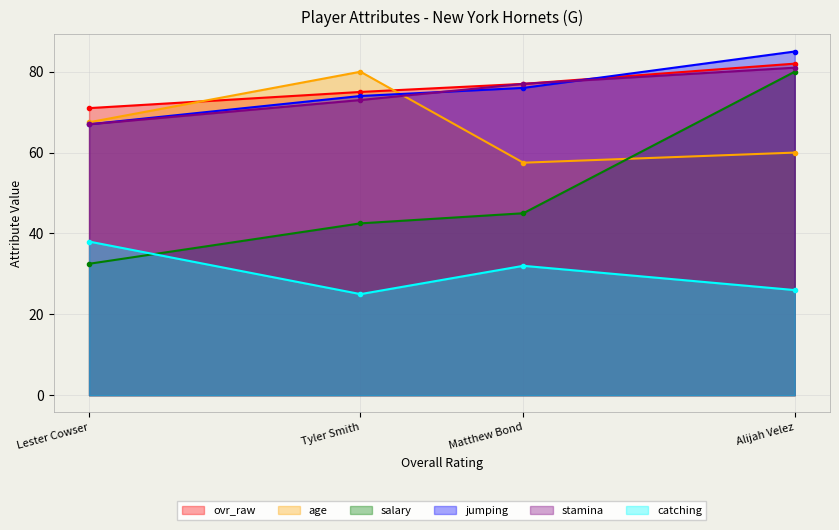

Which label corresponds to the largest value in the chart?

Alijah Velez